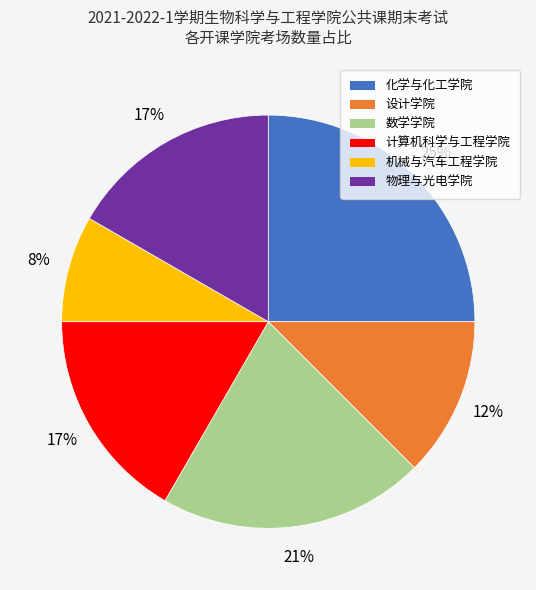

True or false: 计算机科学与工程学院 accounts for 17% of the total.

True